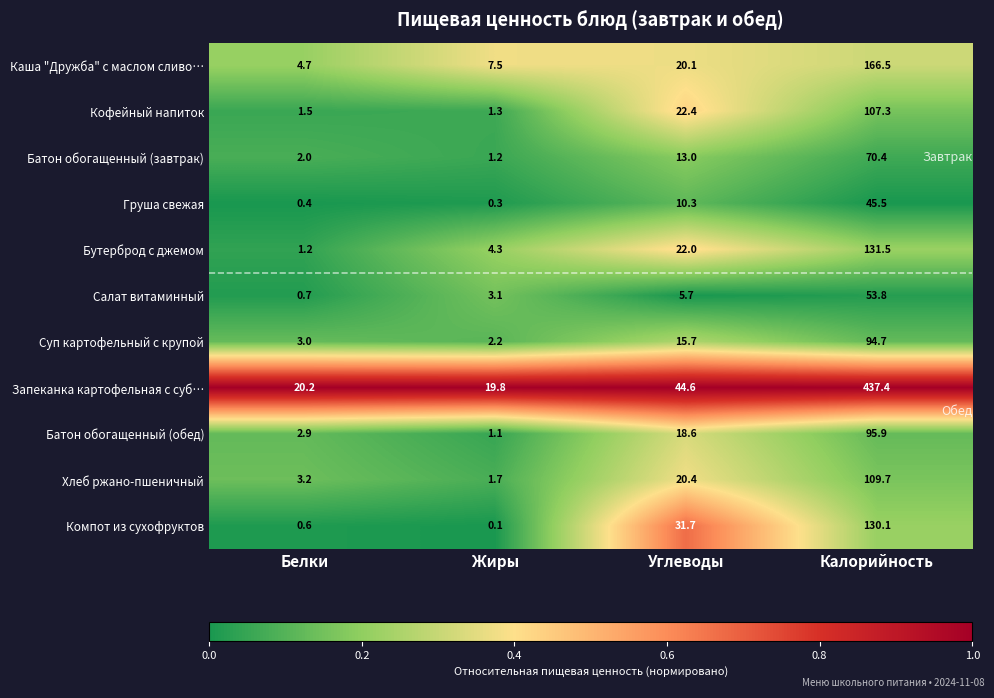

At how many categories does at least one series exceed 0?

4